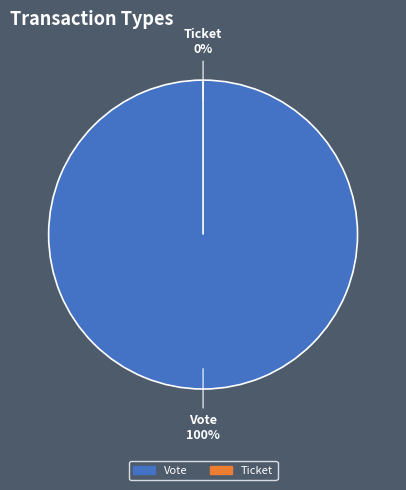

True or false: Vote accounts for 99% of the total.

False